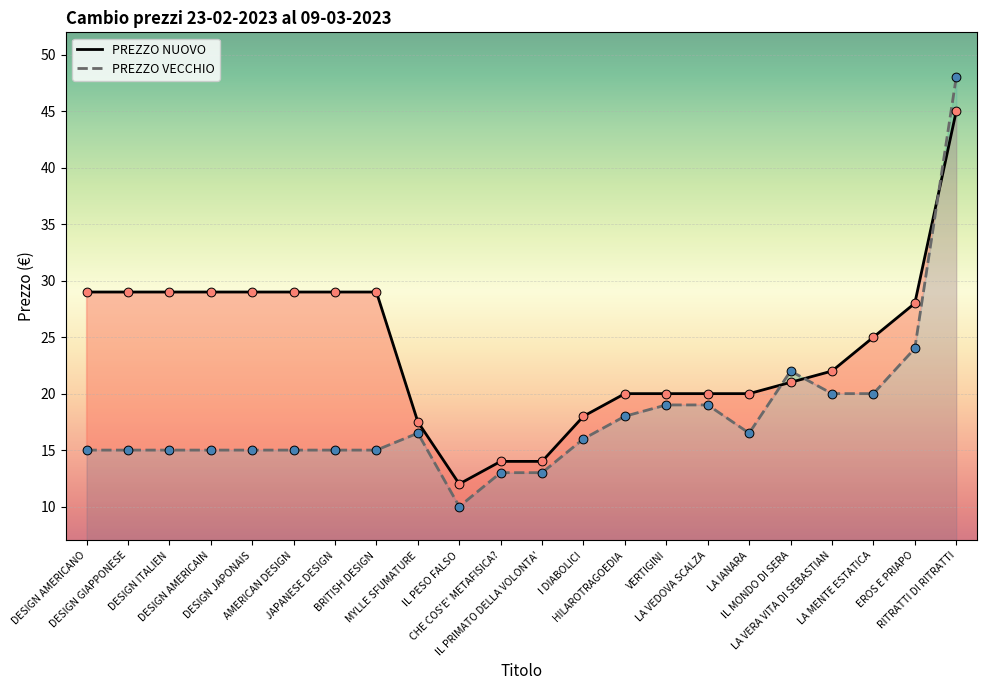

Which series has the largest total across all categories?

PREZZO NUOVO